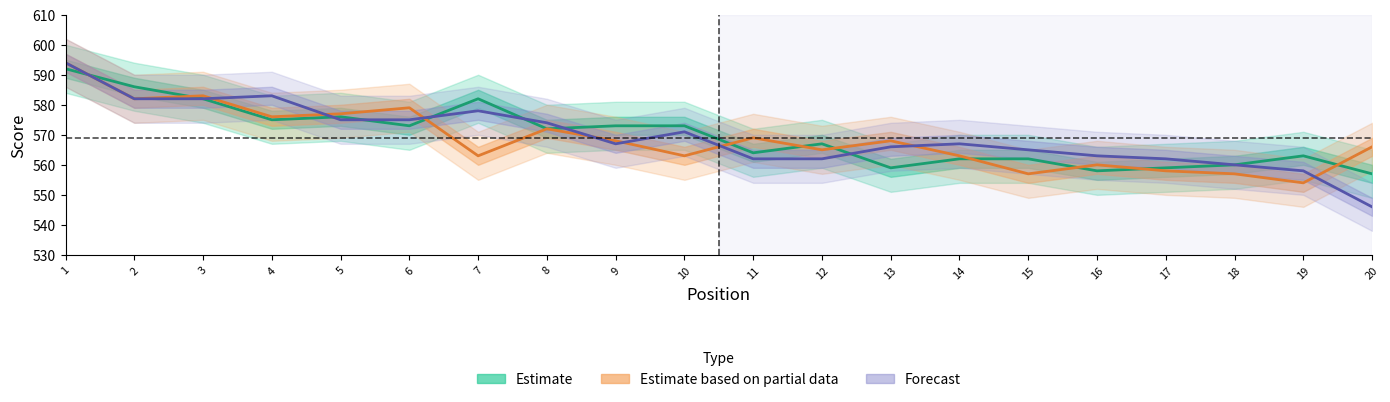

At which category does JAN (Forecast) reach its first local peak?

4